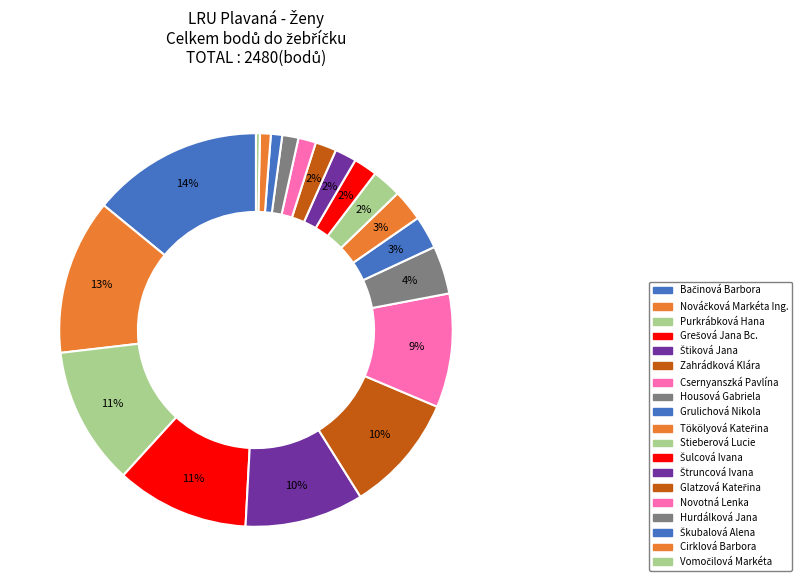

How many slices are in this pie chart?

19